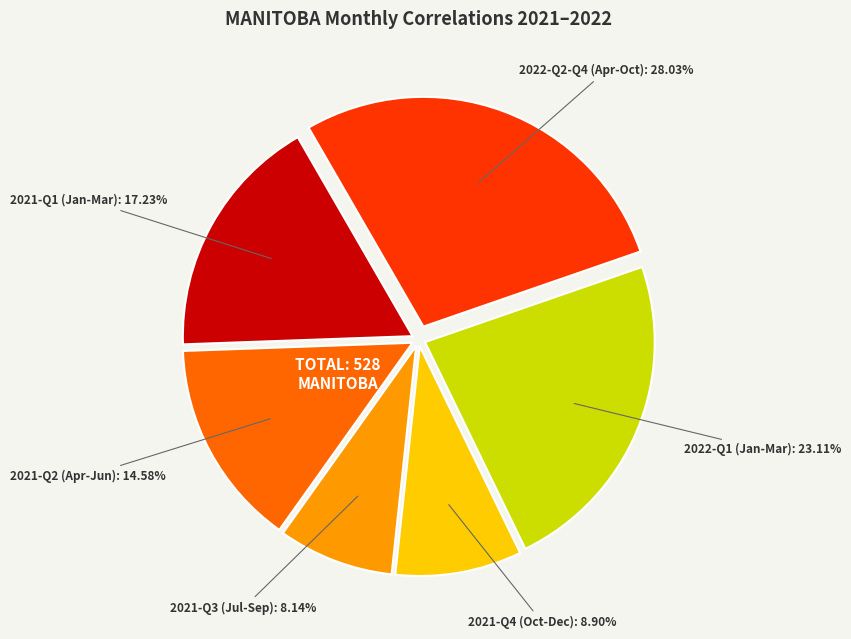

Does 2022-Q1 (Jan-Mar) account for over 50% of the chart?

No